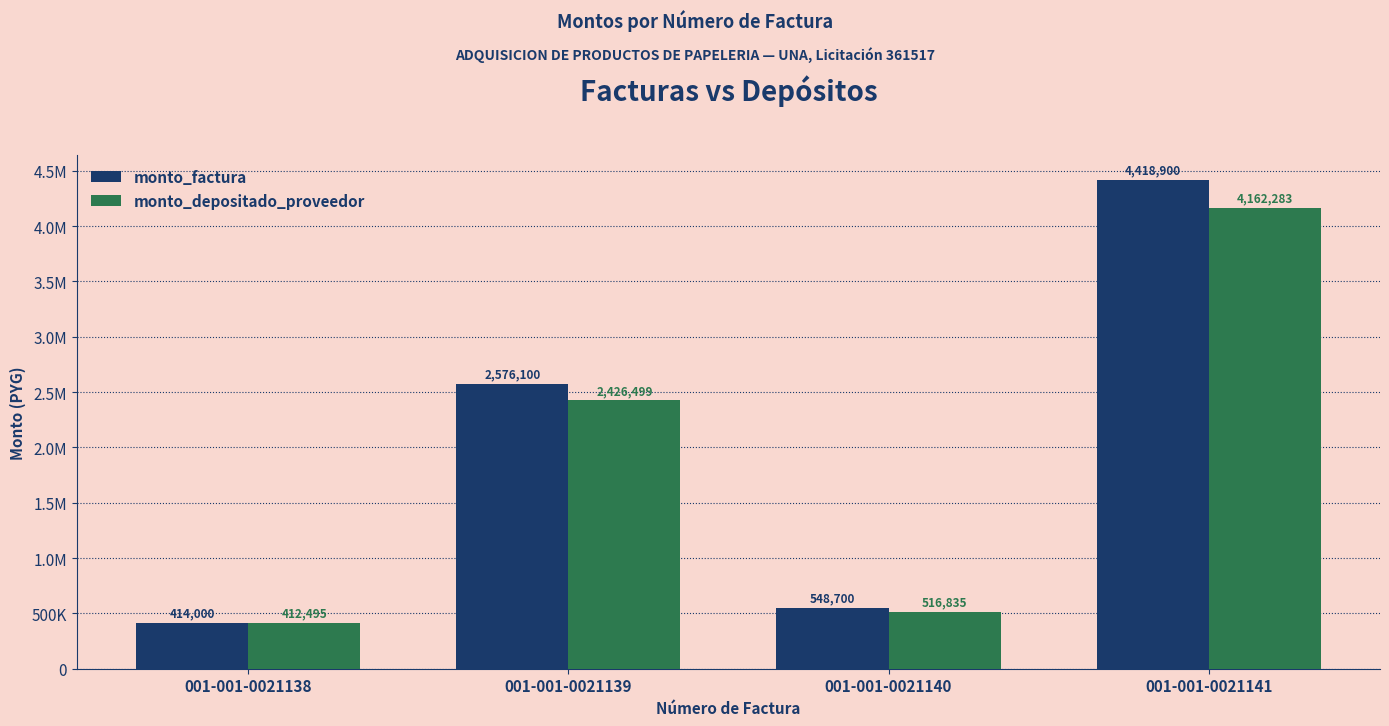

Between 001-001-0021139 and 001-001-0021141, which series saw the biggest shift?

monto_factura